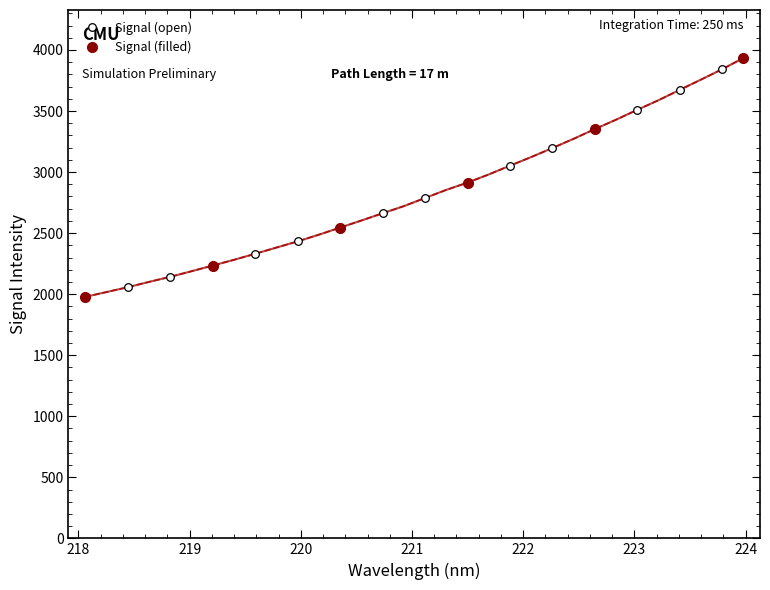

Approximately how many times larger is the value at 221.1174 compared to 219.3979?

1.2